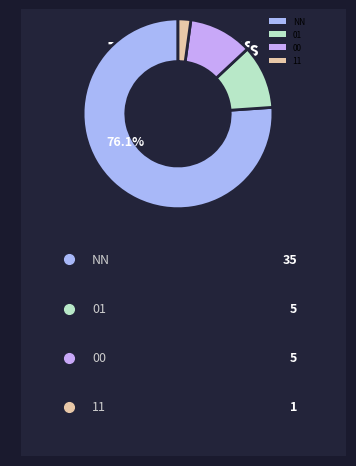

Count the number of slices in the pie.

4